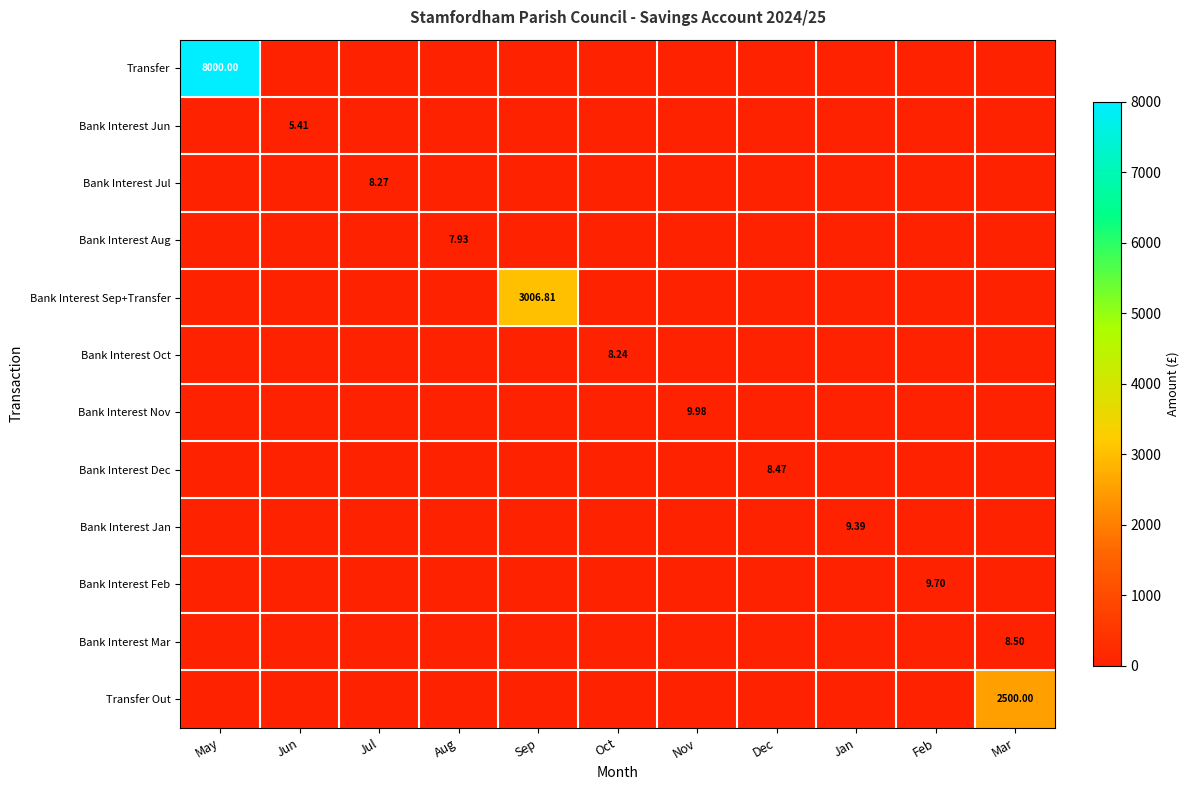

At which label is Bank Interest Nov closest to 4?

May